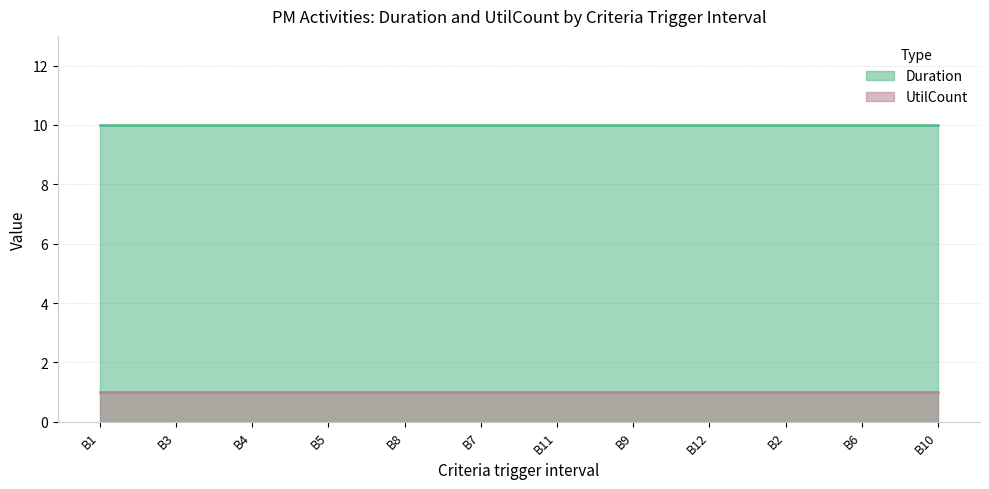

How many distinct data groups are displayed?

2